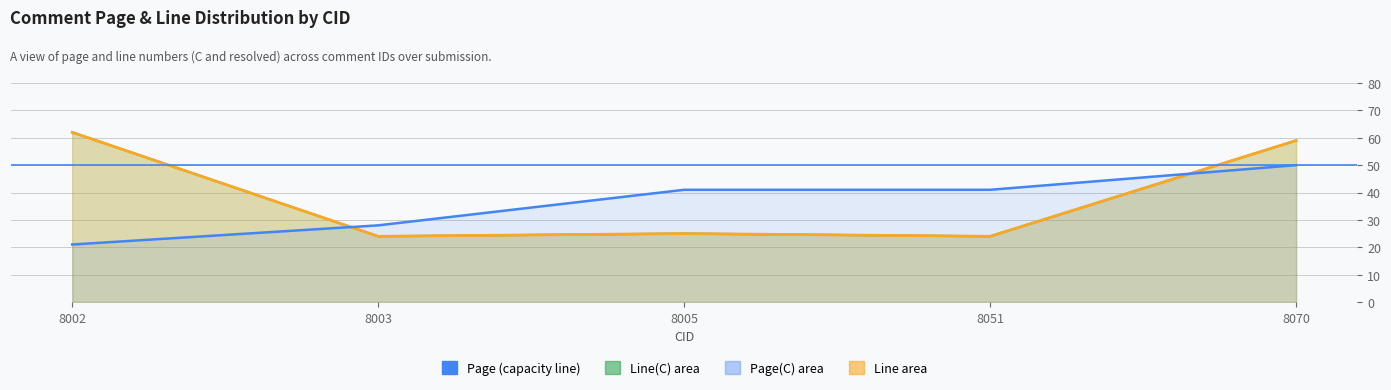

What is the minimum value for Page(C)?

21